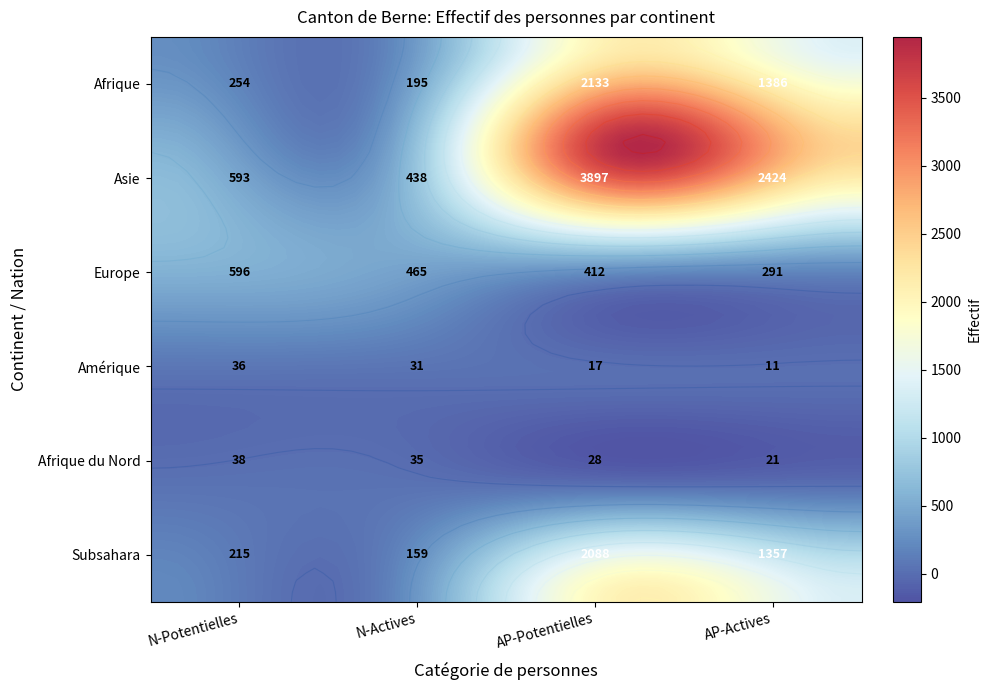

The Asie series shows 785 at 1. True or false?

False